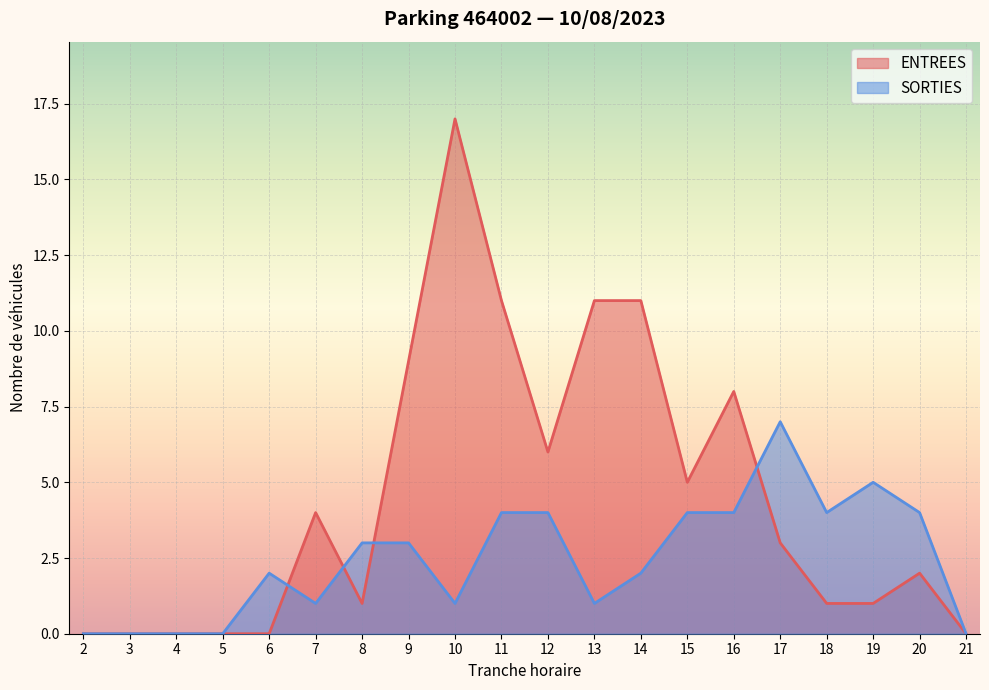

Read the SORTIES value at 15.

4